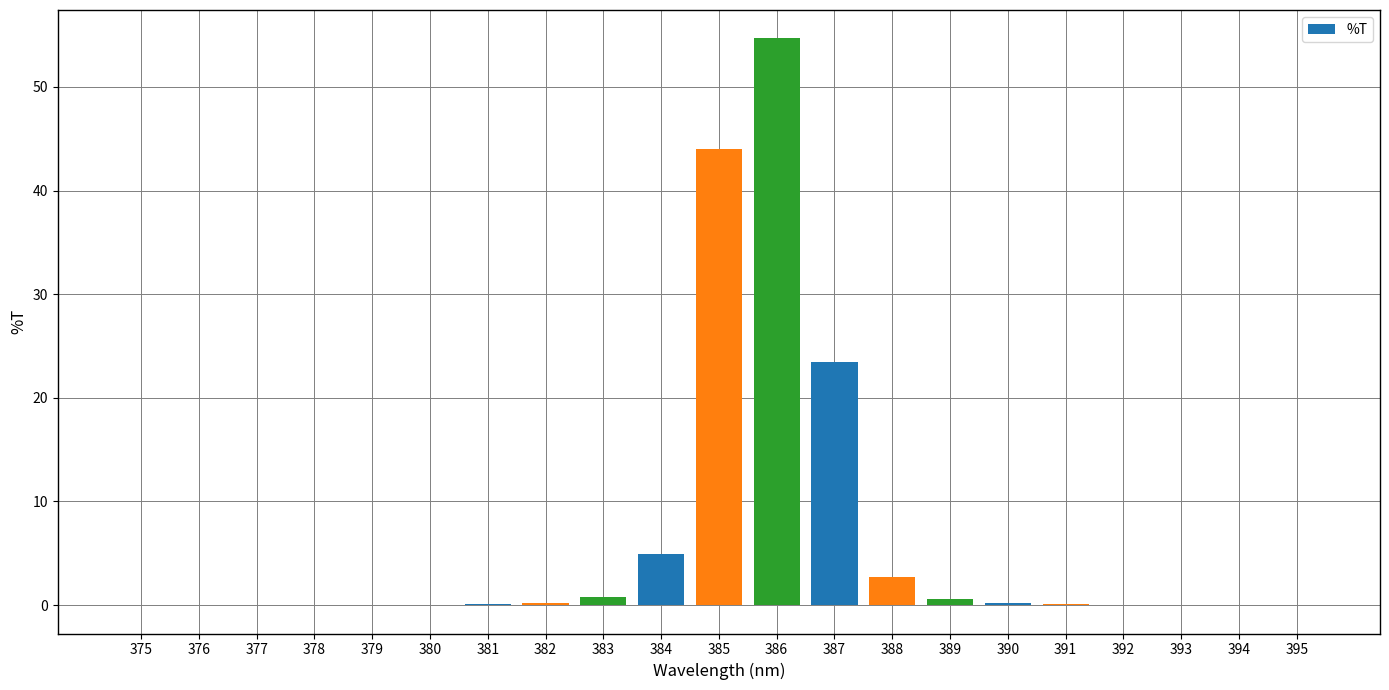

How many series are shown in this chart?

1